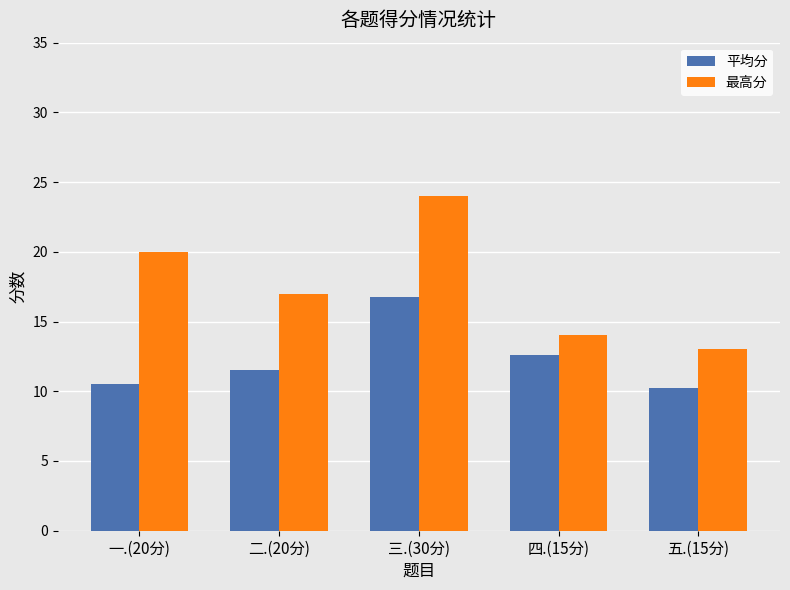

Is the value of 平均分 at 一.(20分) greater than the value of 最高分 at 四.(15分)?

No